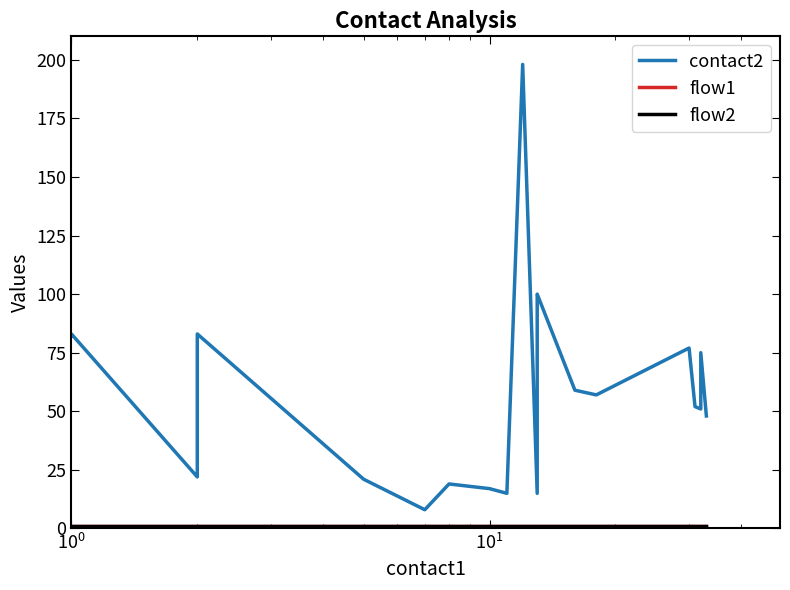

True or false: flow2 and flow1 cross at least once.

False